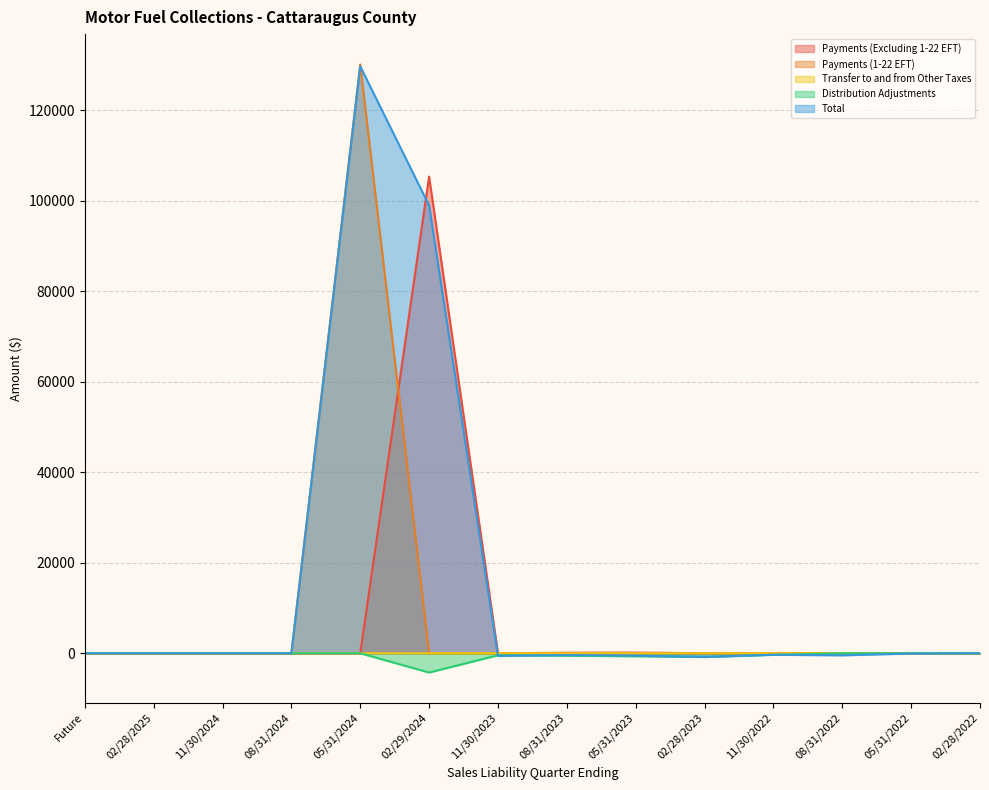

Which series has the largest range (max minus min)?

Total